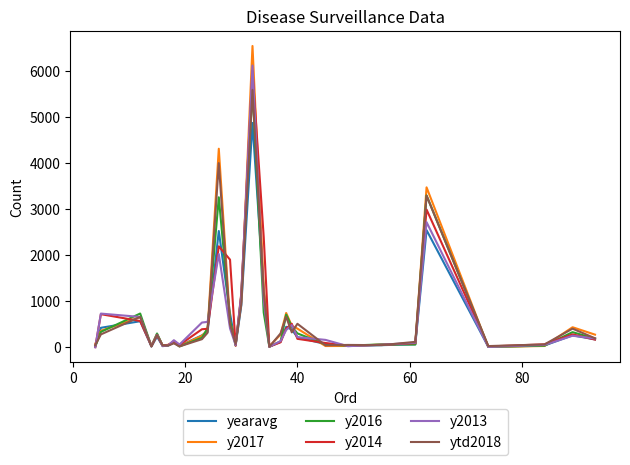

What is the maximum value shown in the chart?

6553.0